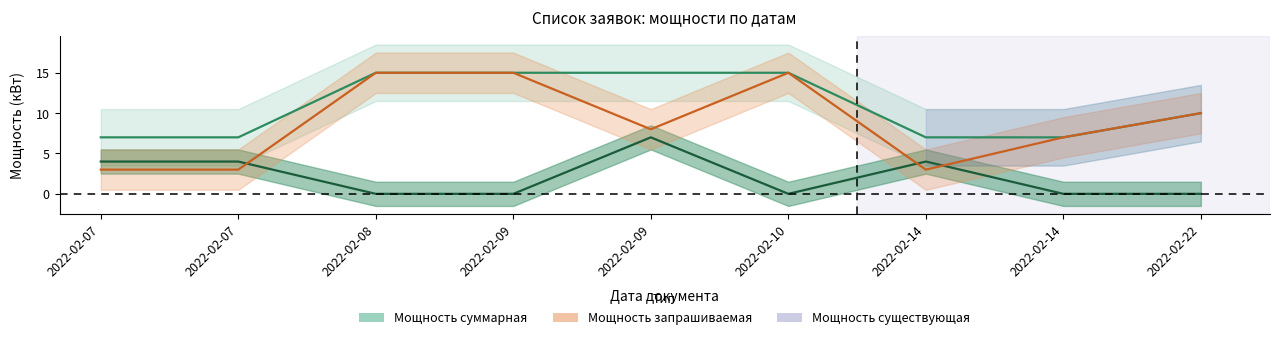

How many Мощность суммарная values are between 7 and 15?

9